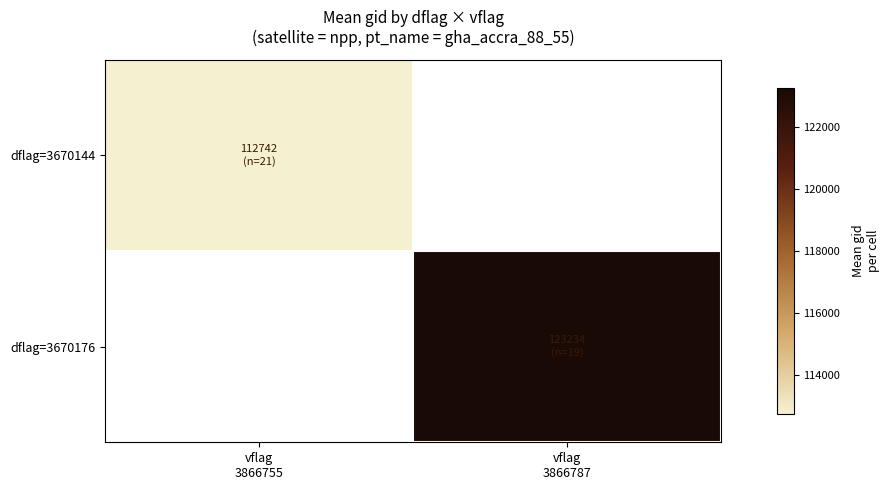

The value of dflag=3670144 at vflag 3866755 is 60779.2. True or false?

False